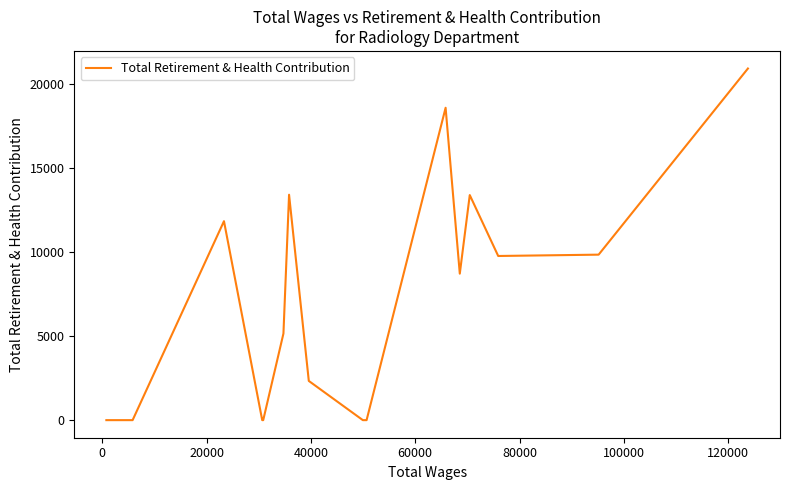

What is the difference between the maximum and minimum values?

20893